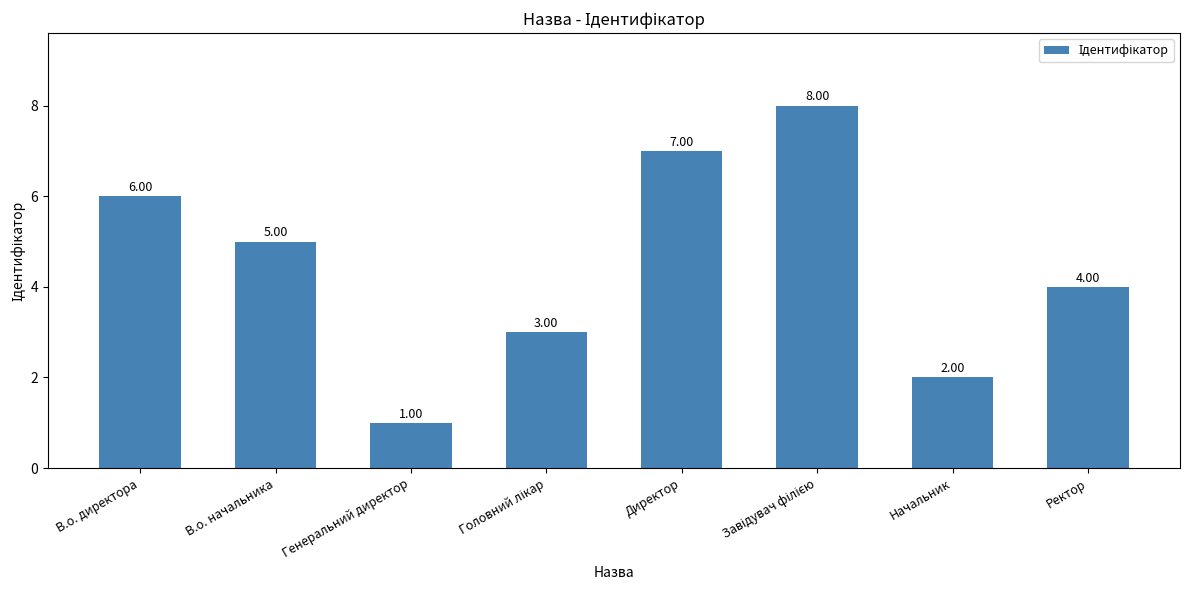

What is the approximate value at В.о. директора?

6